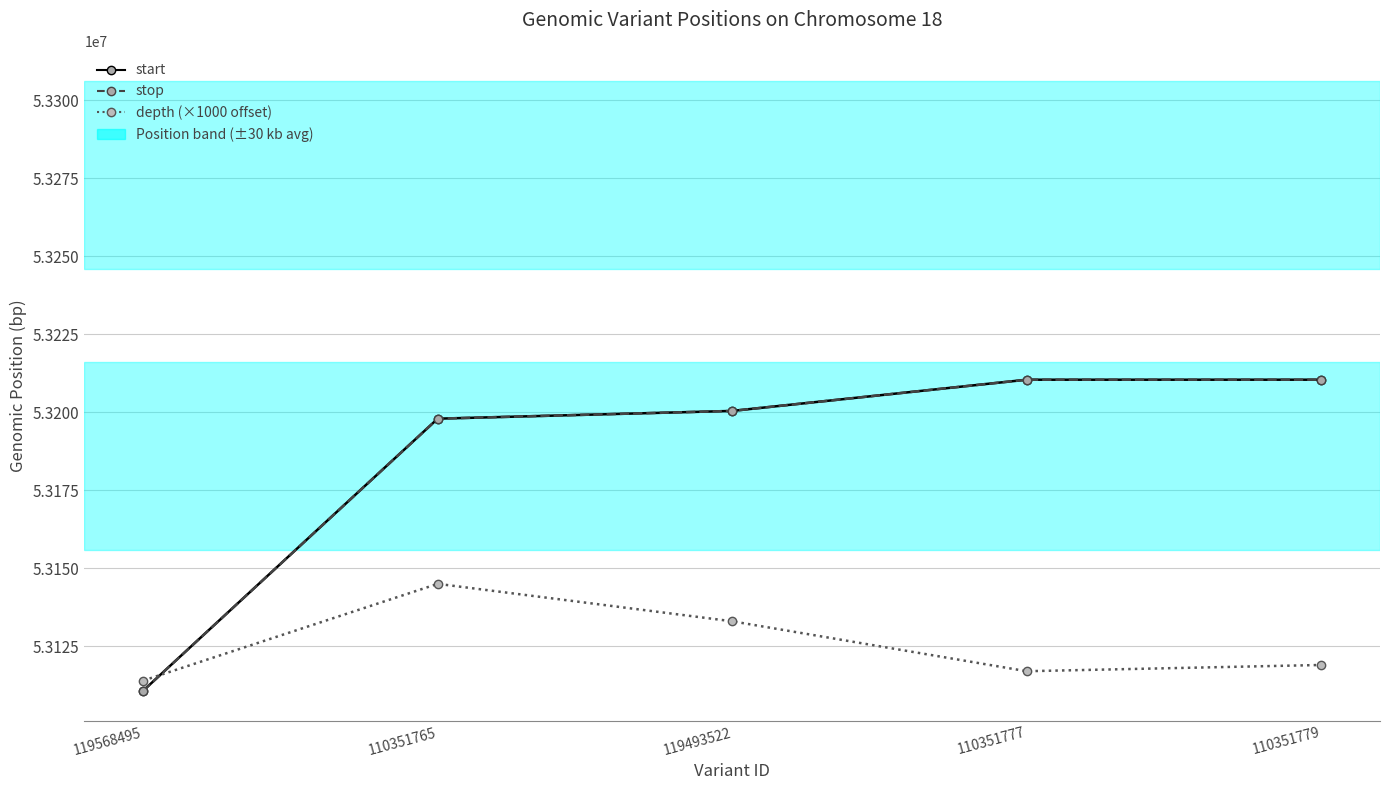

Which category has the lowest value across all series?

119568495